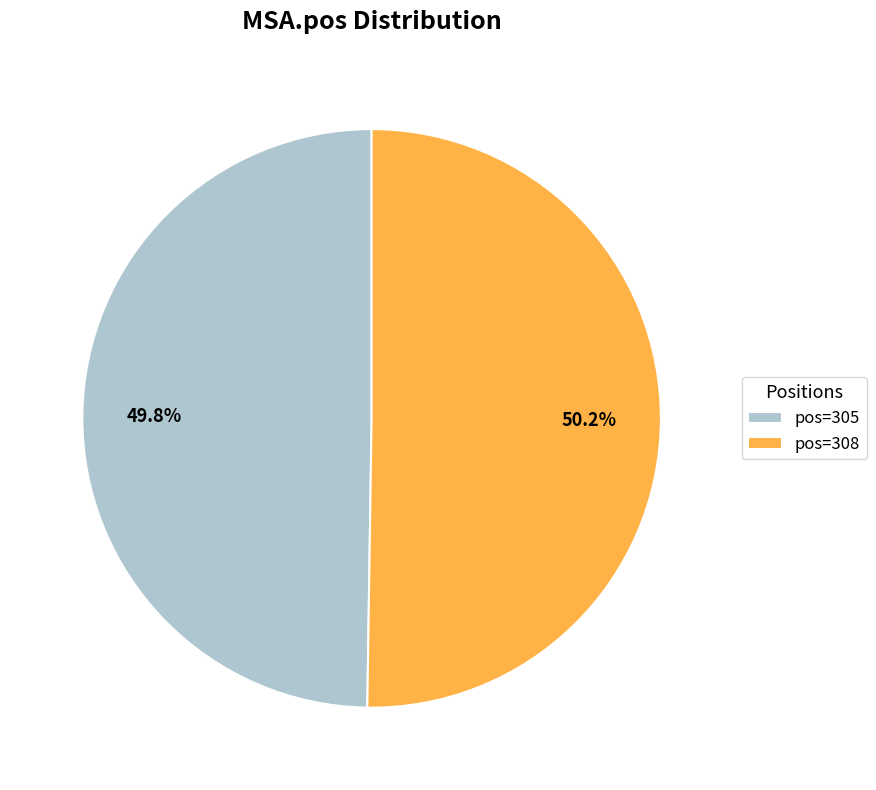

Is there any slice that represents more than half of the pie?

Yes